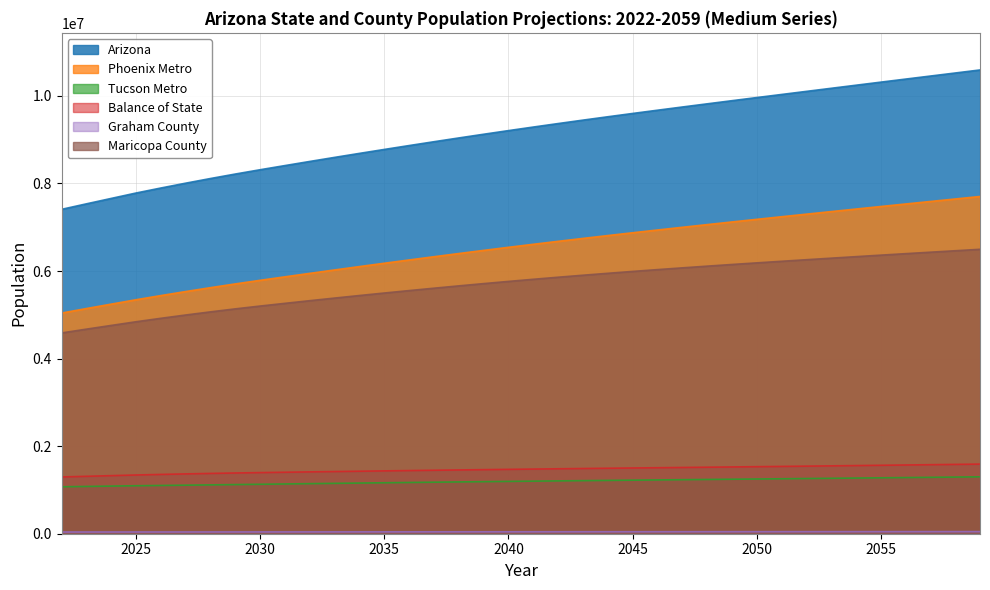

How many lines are shown in the chart?

6